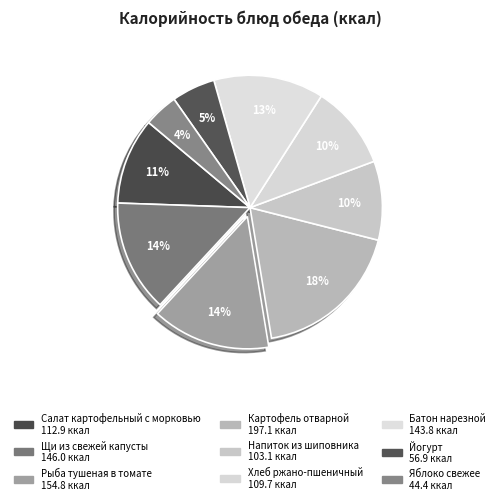

True or false: Йогурт accounts for 5% of the total.

True